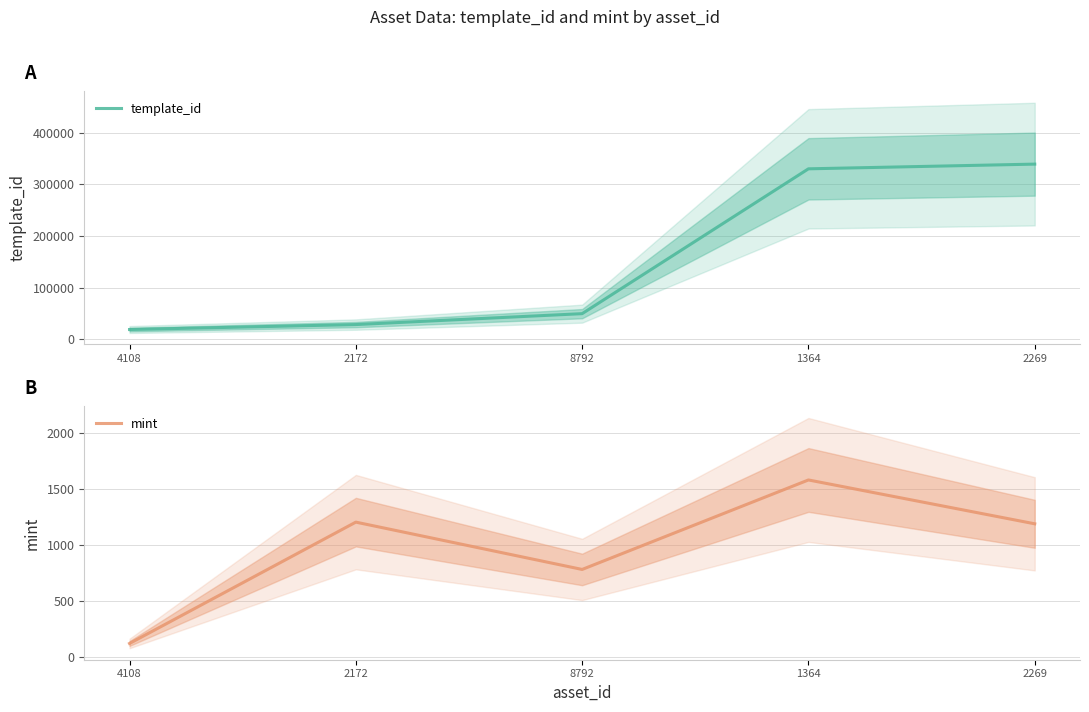

How many data points does each series have?

5